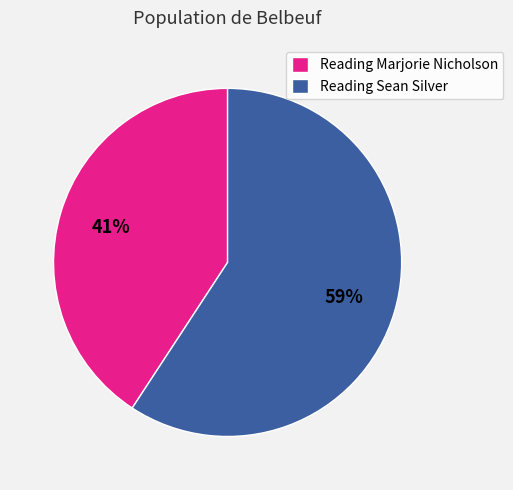

Rank the categories by value from highest to lowest.

Reading Sean Silver, Reading Marjorie Nicholson